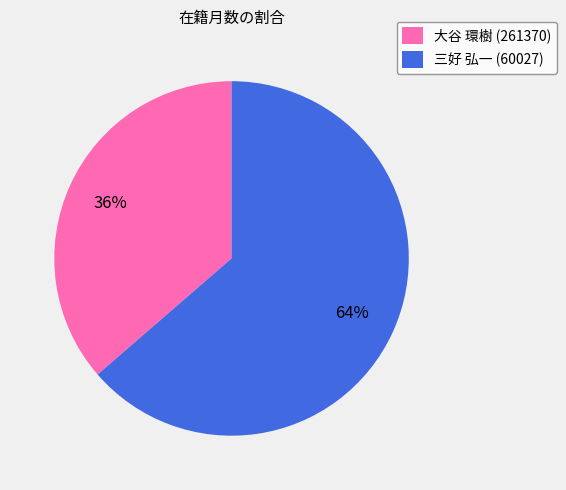

Is there any slice that represents more than half of the pie?

Yes